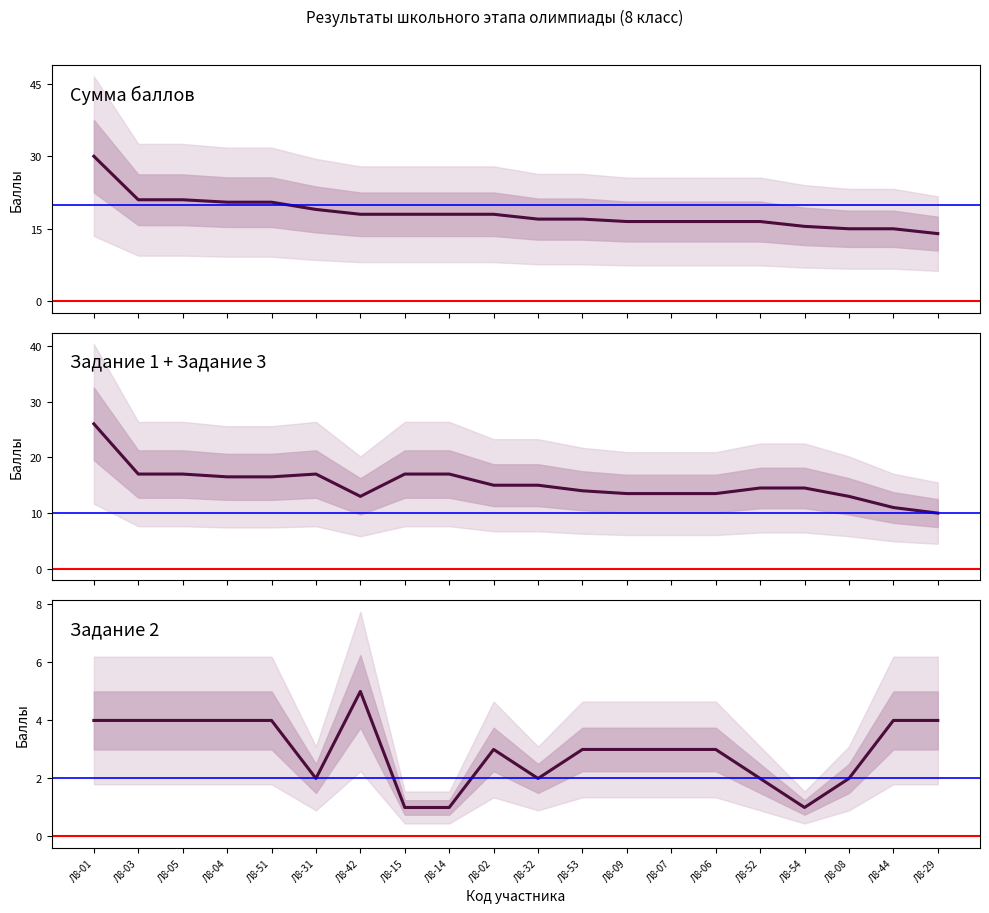

List the series in order of their peak value, highest first.

Сумма баллов, Задание 1 + 3, Задание 2